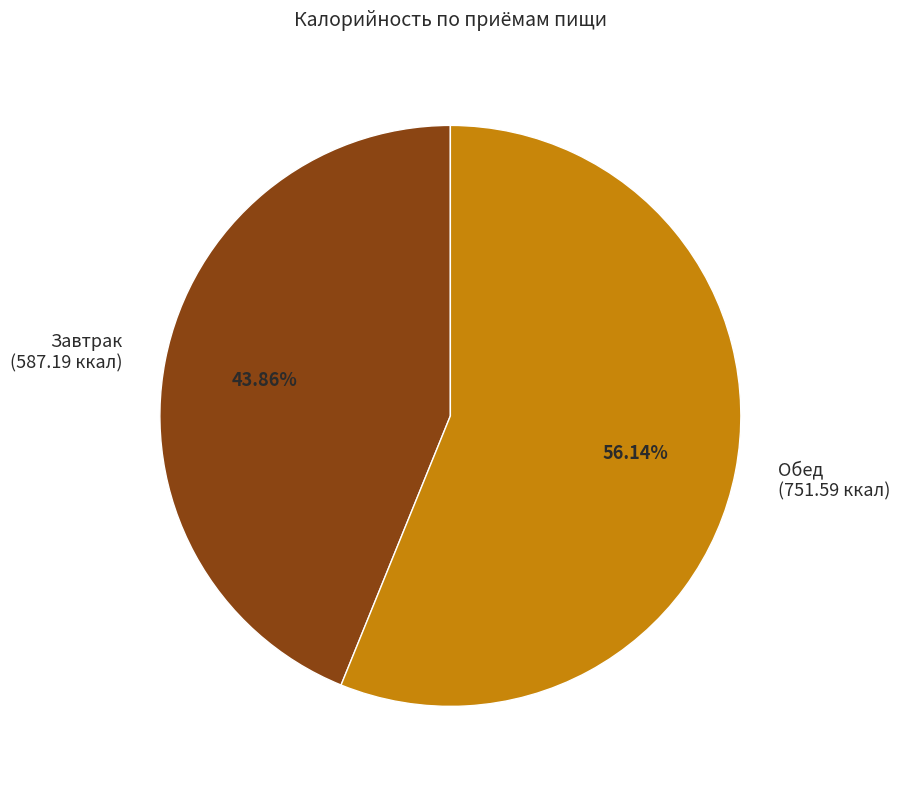

Does Завтрак represent more than half of the total?

No